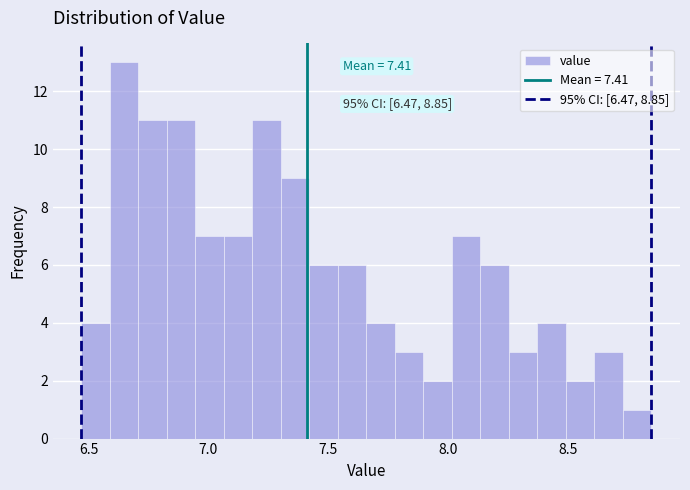

Around what value on the x-axis is the tallest bar? Give the approximate position of its centre, as read against the axis.

6.65